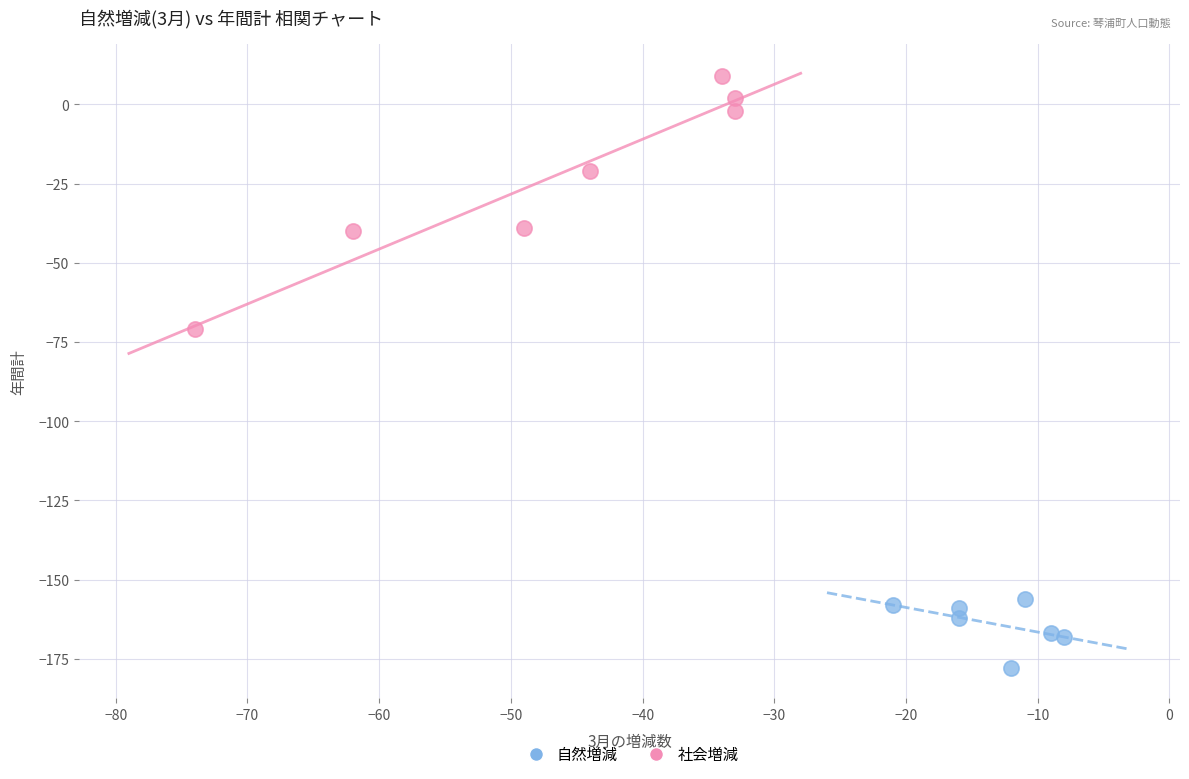

Which series contains the lowest Y value?

自然増減